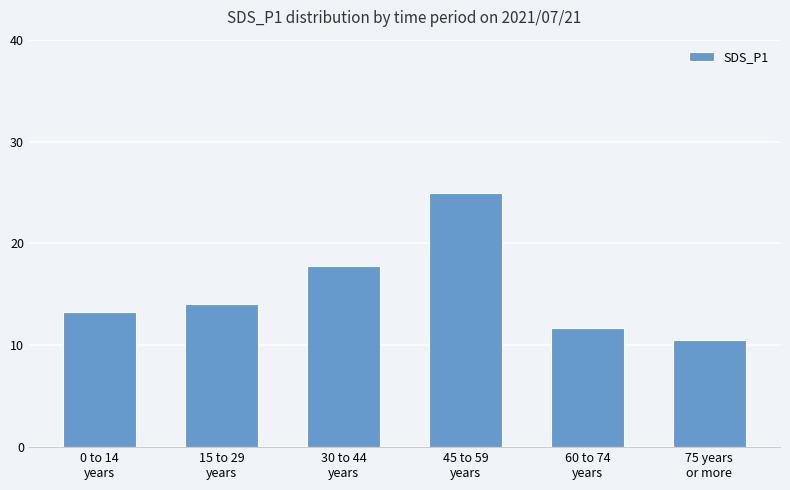

What value does the data have at 45 to 59
years?

24.9